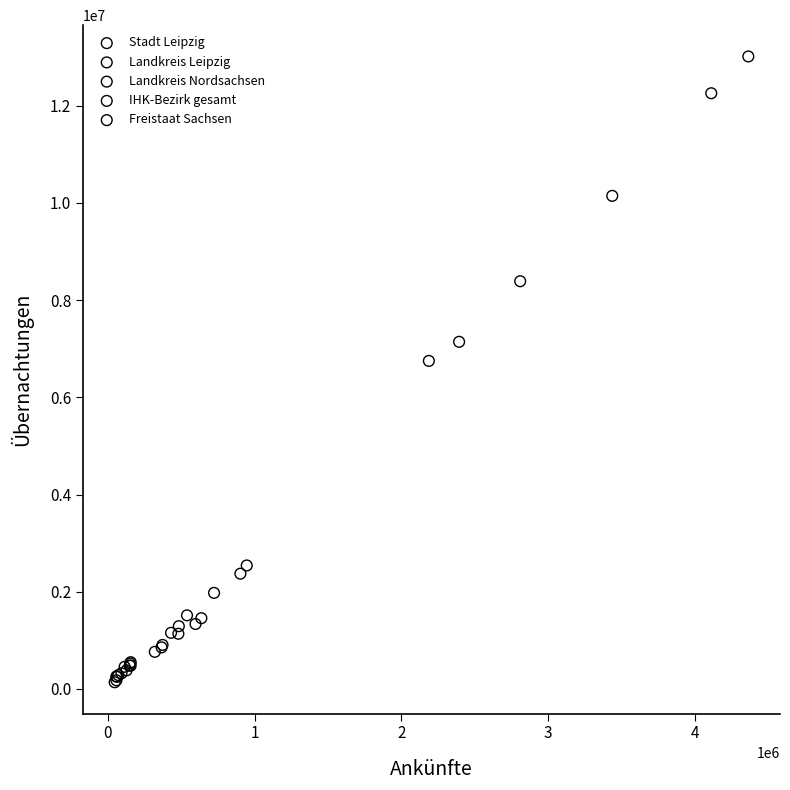

Which series reaches the maximum Y coordinate?

Freistaat Sachsen